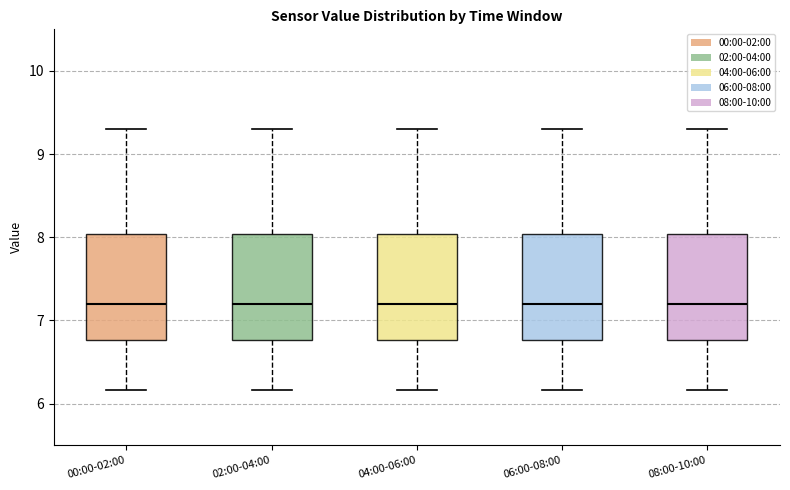

Where does the lower whisker of the box for 04:00-06:00 end on the y-axis? The values are not printed on the chart, so give them approximately, as read against the axis.

6.2